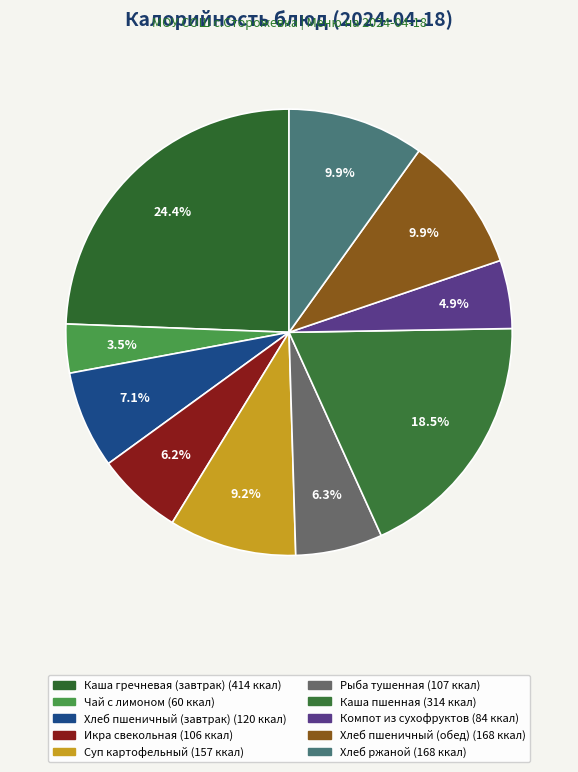

To the nearest percent, what is the difference between the Рыба тушенная and Каша гречневая (завтрак) slice percentages?

18%